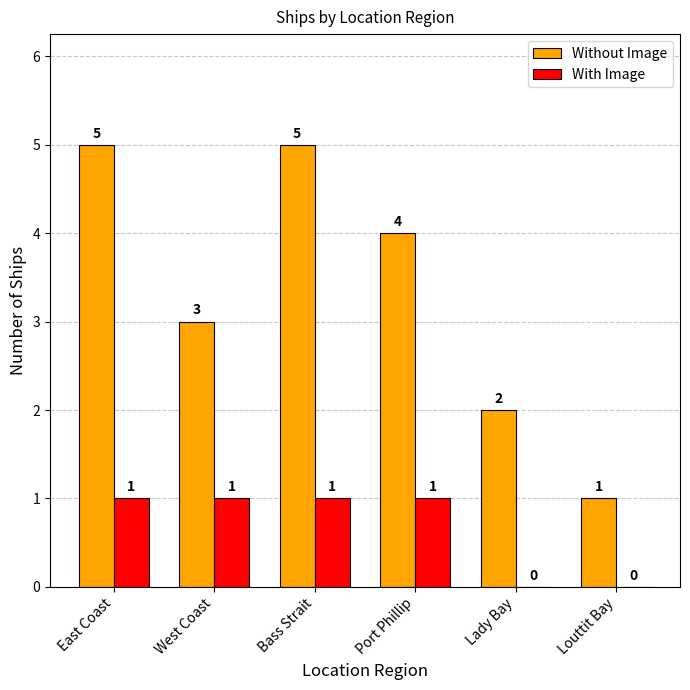

How many data points does each series have?

6